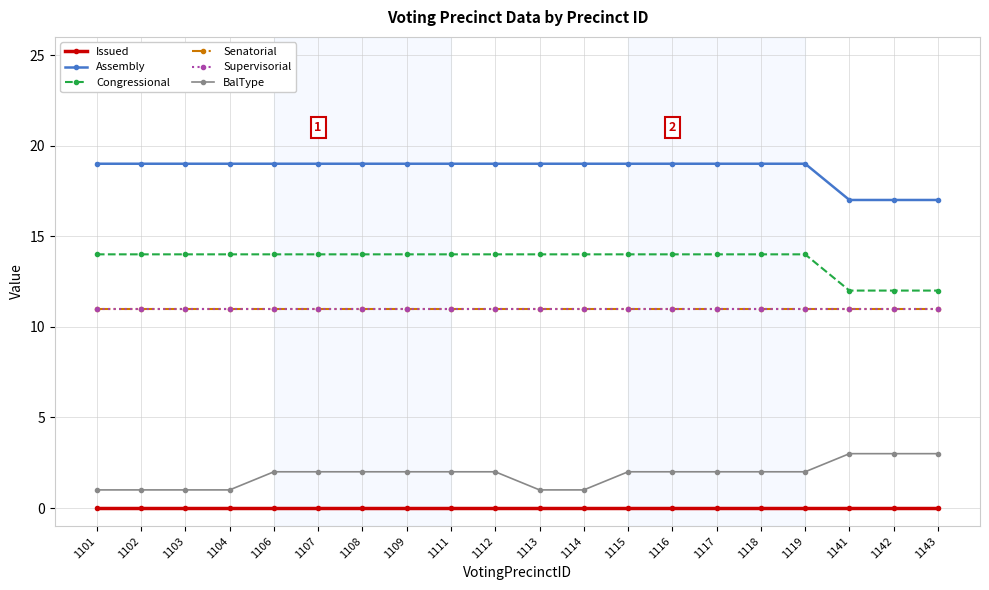

What is the spread (max minus min) of values at 1111?

19